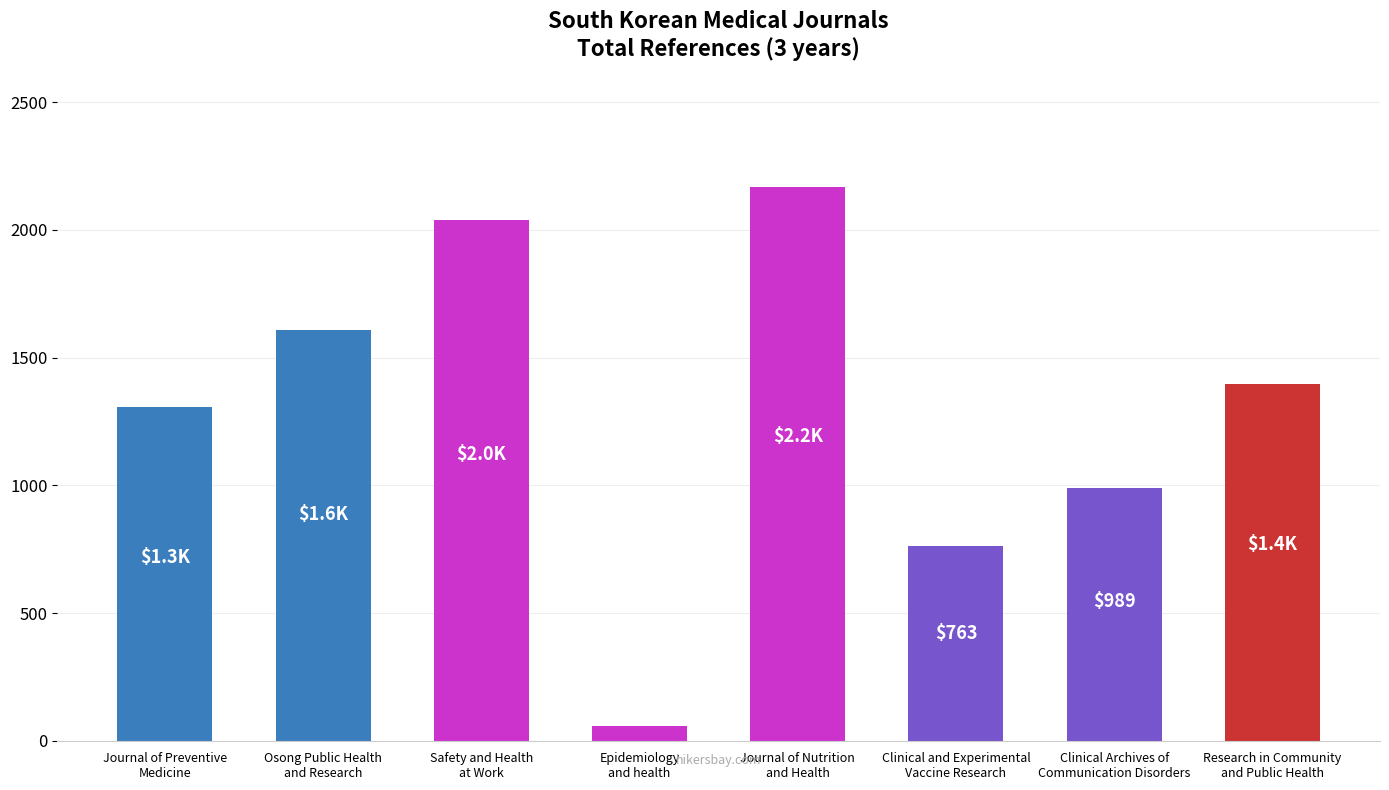

Reading right to left, transcribe all the data shown in this chart.

Research in Community
and Public Health=1398	Clinical Archives of
Communication Disorders=989	Clinical and Experimental
Vaccine Research=763	Journal of Nutrition
and Health=2168	Epidemiology
and health=58	Safety and Health
at Work=2037	Osong Public Health
and Research=1608	Journal of Preventive
Medicine=1308